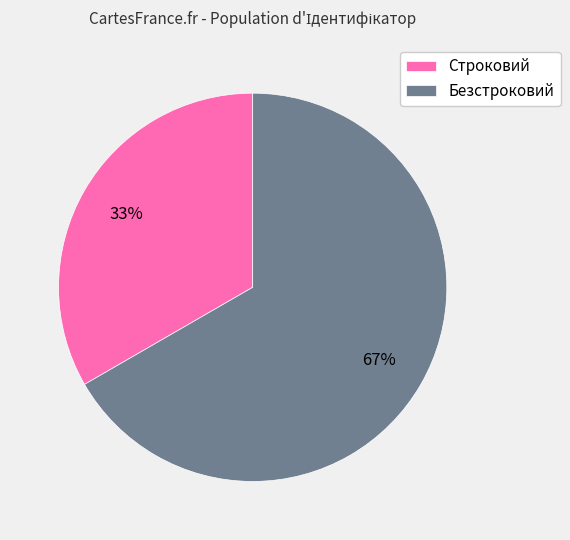

Which category has the biggest portion of the pie?

Безстроковий